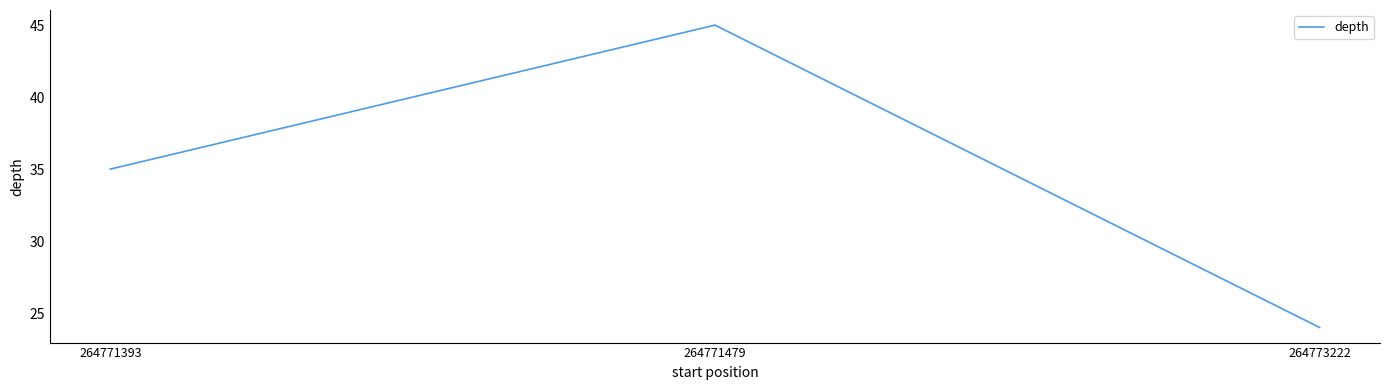

Where is the data nearest to the value 34?

264771393